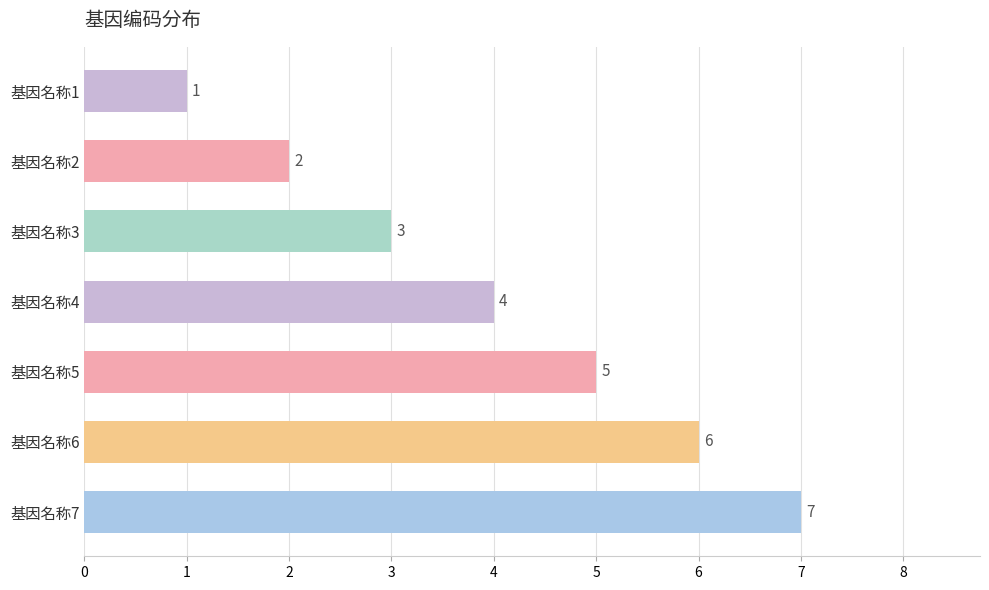

How many bars are there in total?

7